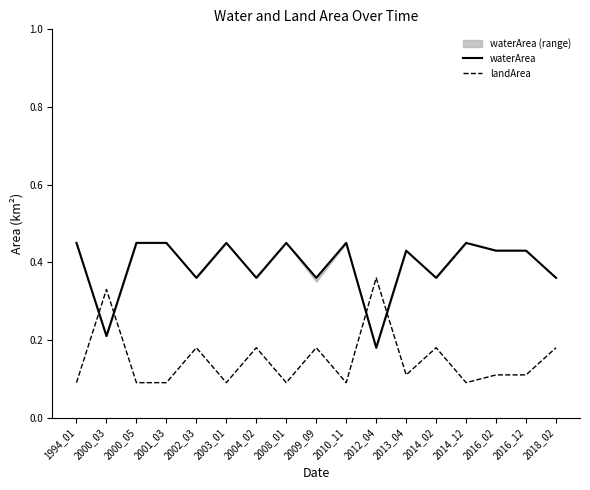

Reading right to left, extract all data points from this chart.

waterArea: 0.4	0.4	0.4	0.5	0.4	0.4	0.2	0.5	0.4	0.5	0.4	0.5	0.4	0.5	0.5	0.2	0.5
landArea: 0.2	0.1	0.1	0.1	0.2	0.1	0.4	0.1	0.2	0.1	0.2	0.1	0.2	0.1	0.1	0.3	0.1